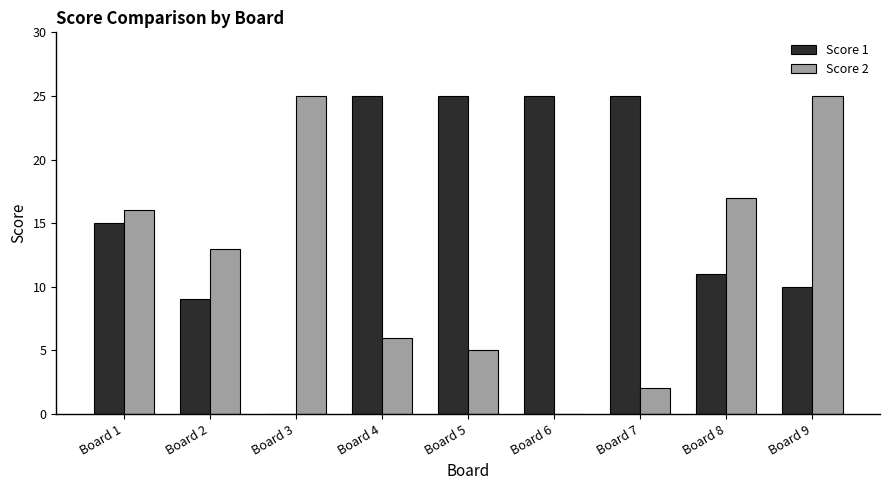

Count the number of data series in this chart.

2